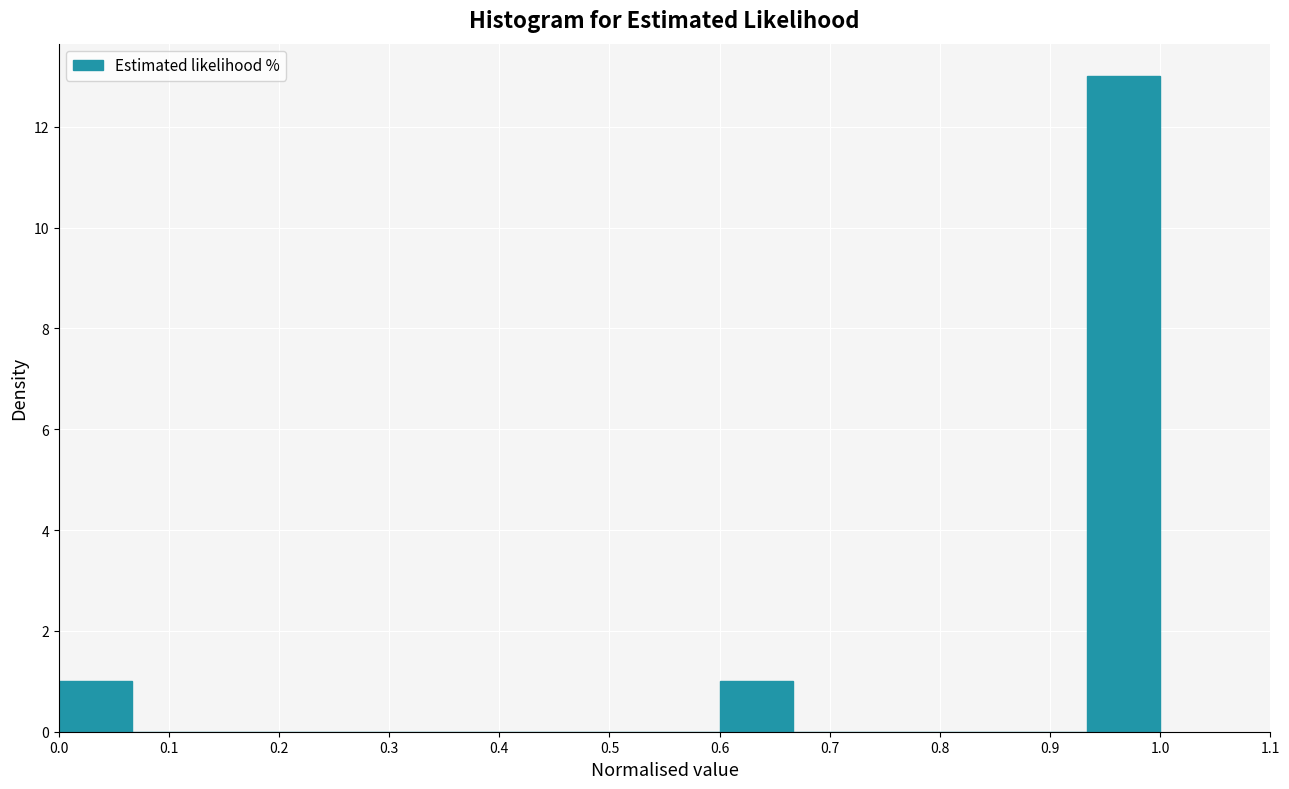

How tall is the bar that spans 0.60 to 0.67 on the x-axis? Neither the bar edges nor the heights are printed on the chart, so give them approximately, as read against the axes.

1